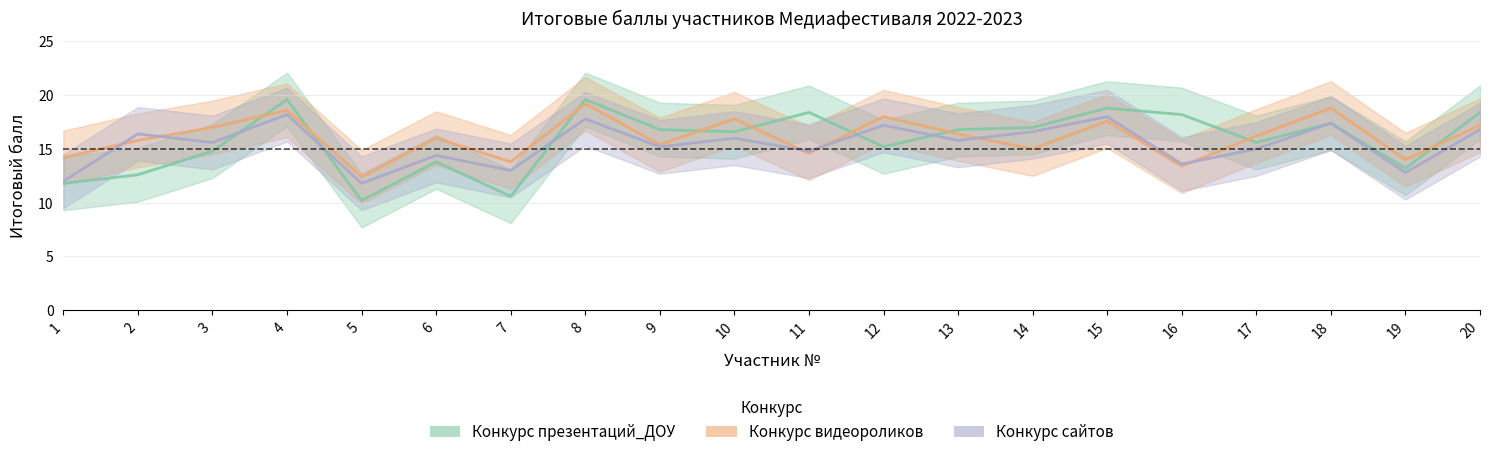

Where is Конкурс сайтов nearest to the value 15?

17